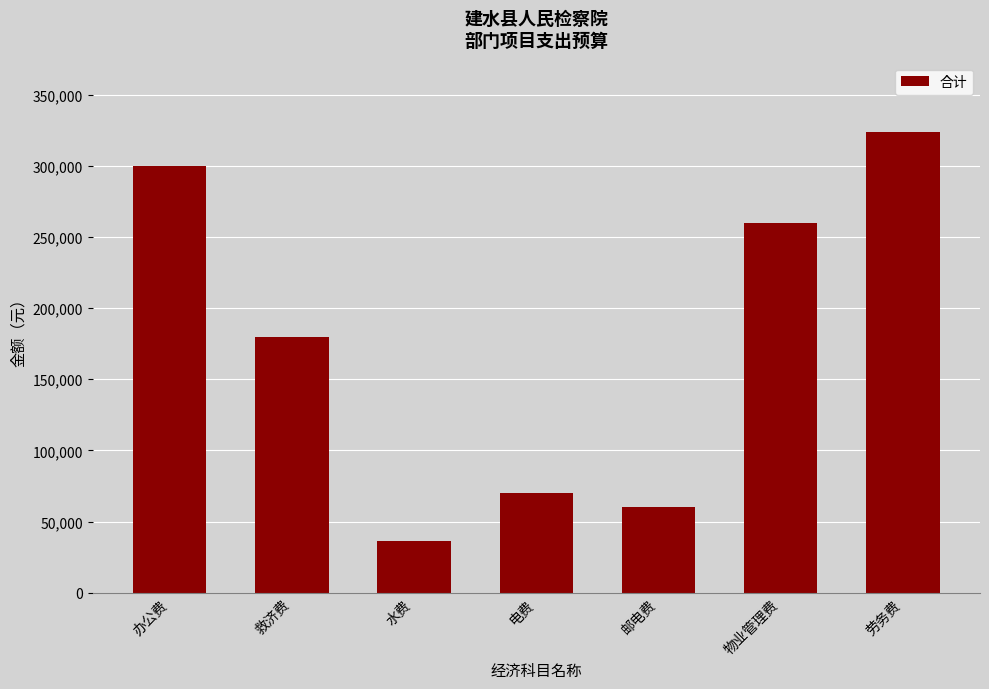

Which label corresponds to the smallest value in the chart?

水费